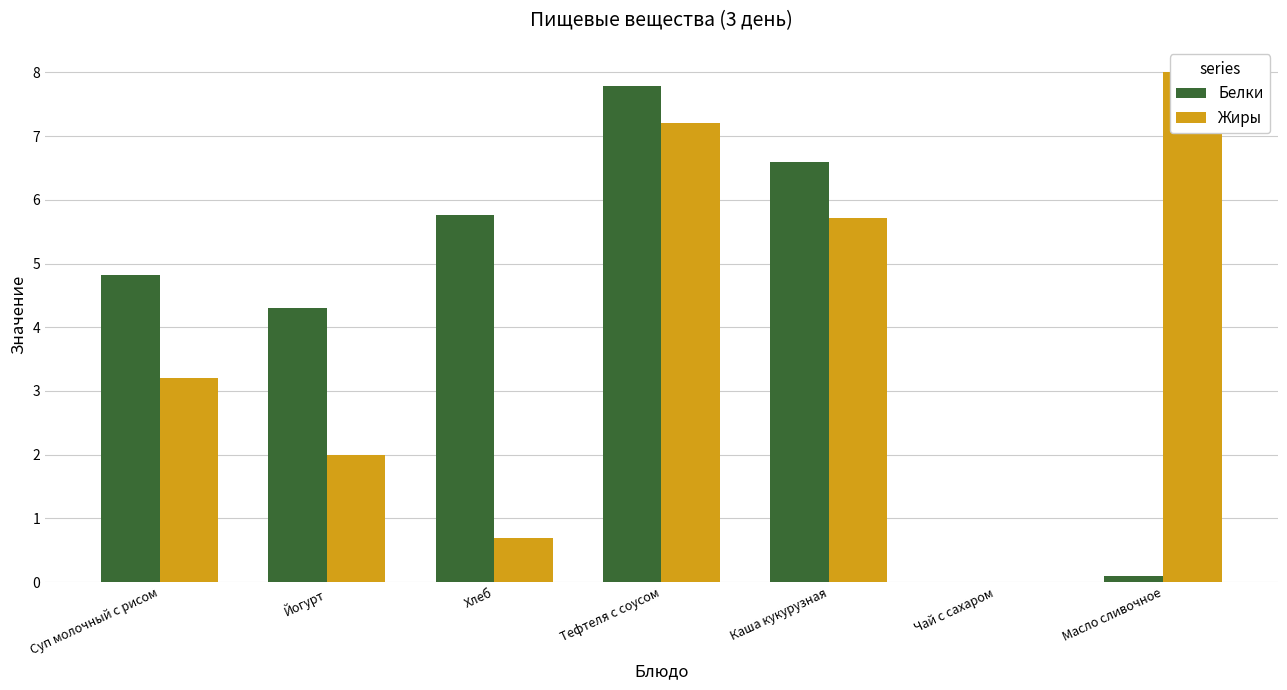

Is the value of Жиры at Хлеб greater than the value of Белки at Чай с сахаром?

Yes